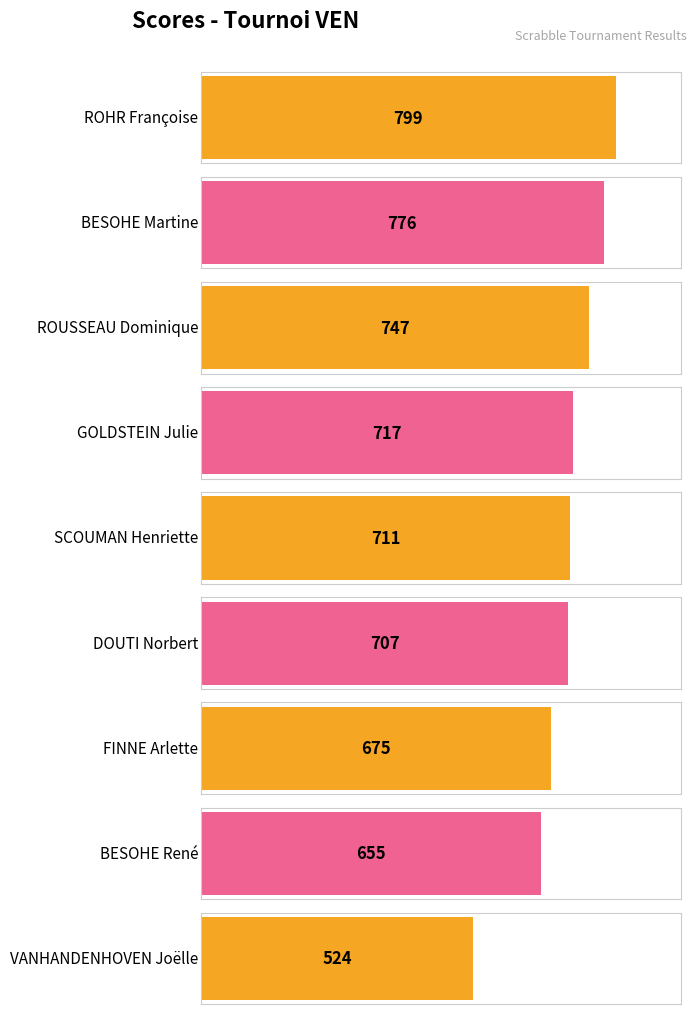

At which category does the chart reach its minimum across all series?

VANHANDENHOVEN Joëlle